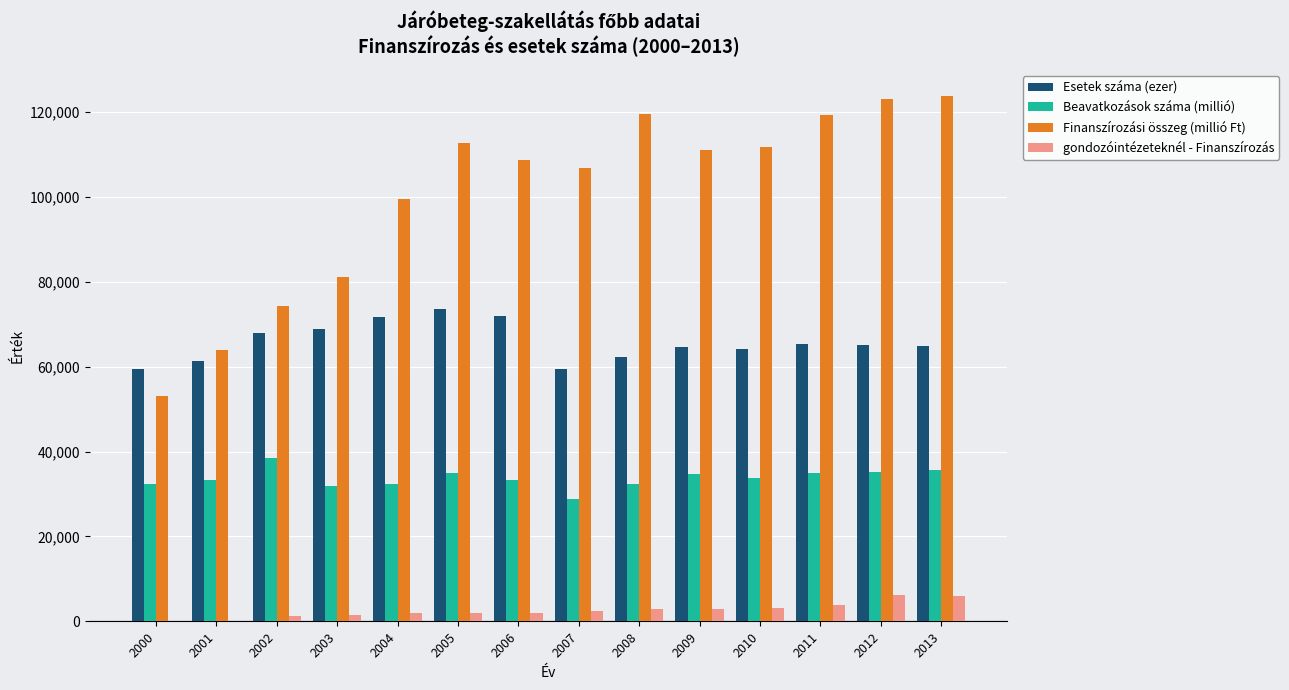

The value of Finanszírozási összeg (millió Ft) at 2003 is 81110.8. True or false?

True